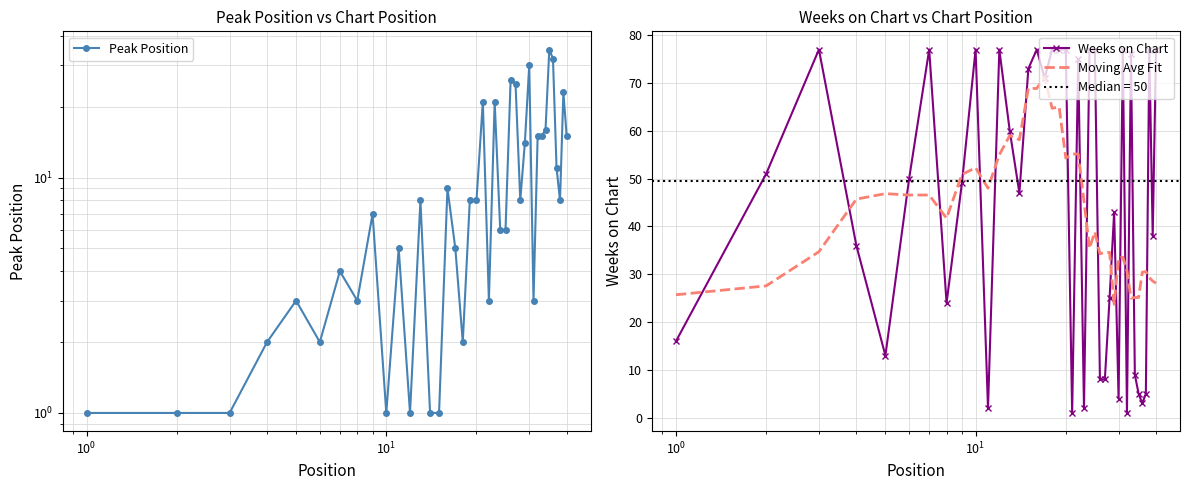

In Moving Avg Fit, how many points are higher than both neighbors (excluding endpoints)?

10